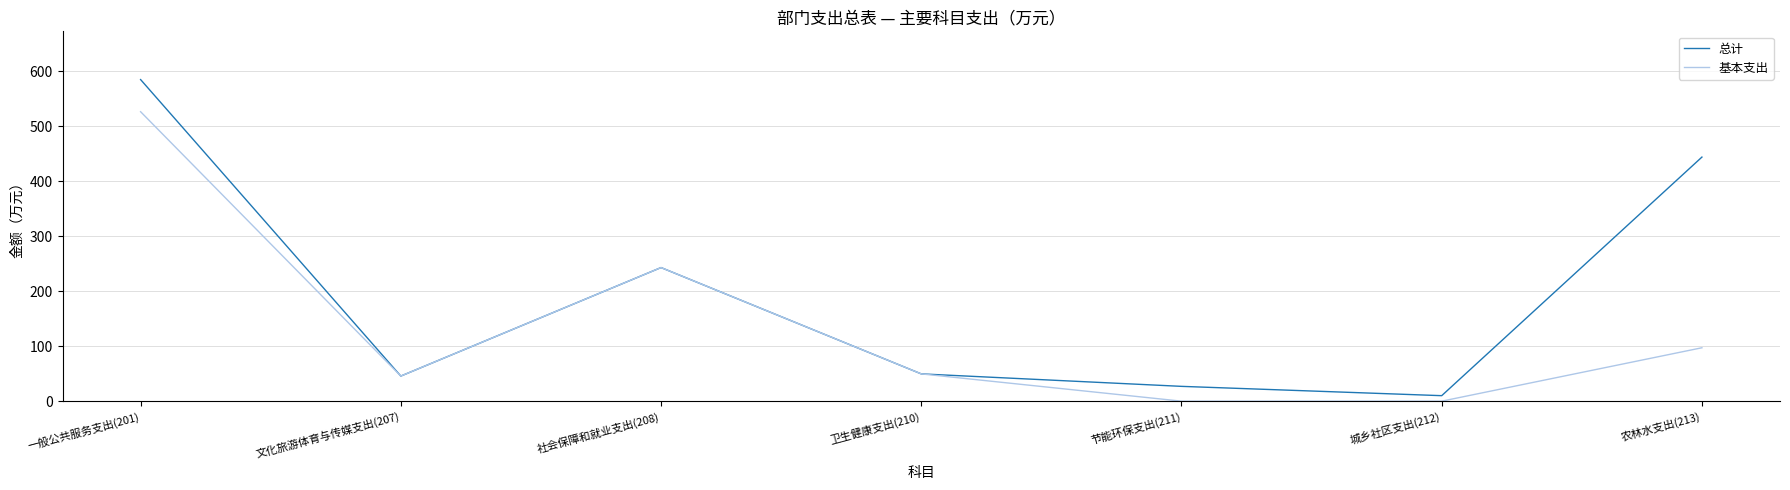

What is the sum of the 基本支出 values at 农林水支出(213) and 卫生健康支出(210)?

146.8